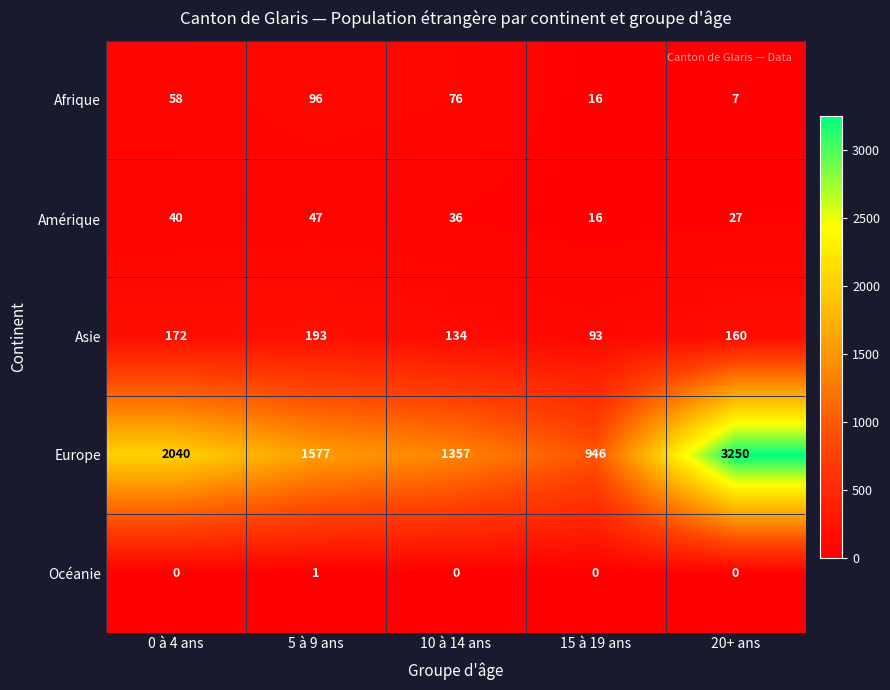

Rank the series at 20+ ans from lowest to highest value.

Océanie, Afrique, Amérique, Asie, Europe